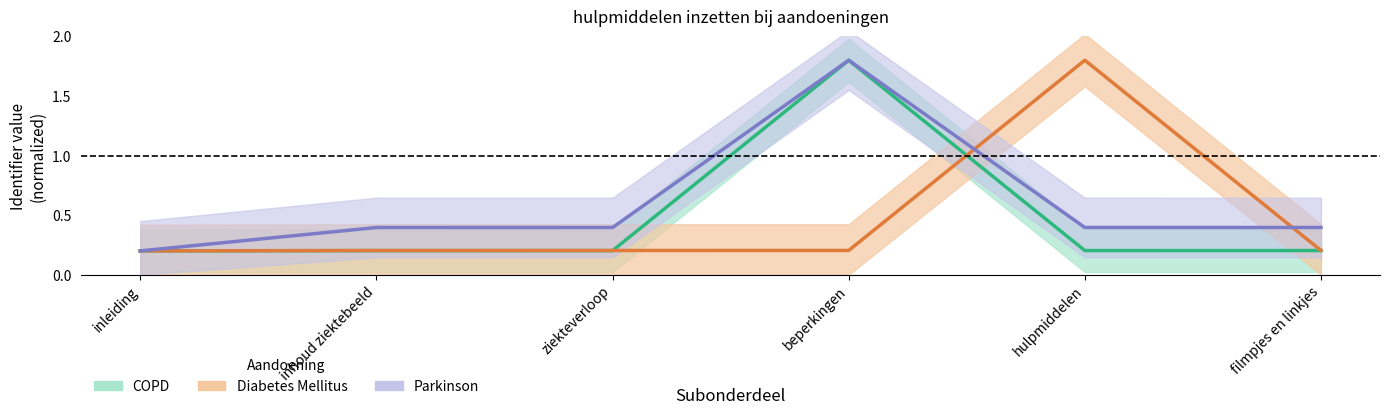

How many lines are shown in the chart?

3